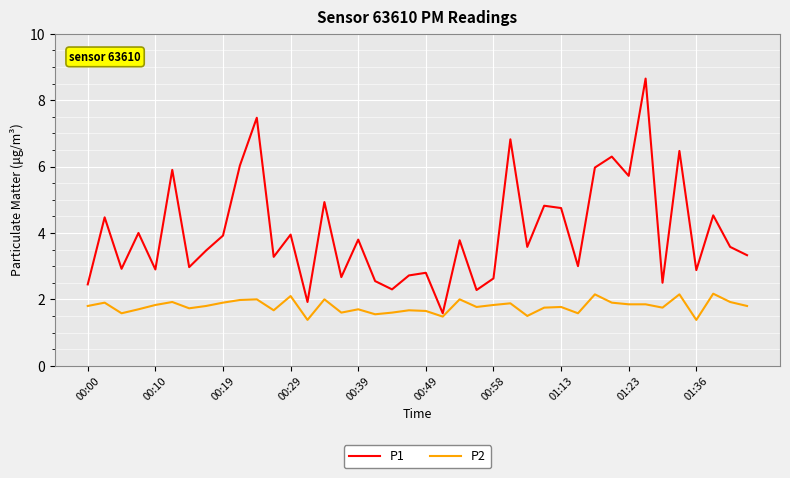

Does the chart display data point markers on the line(s)?

No